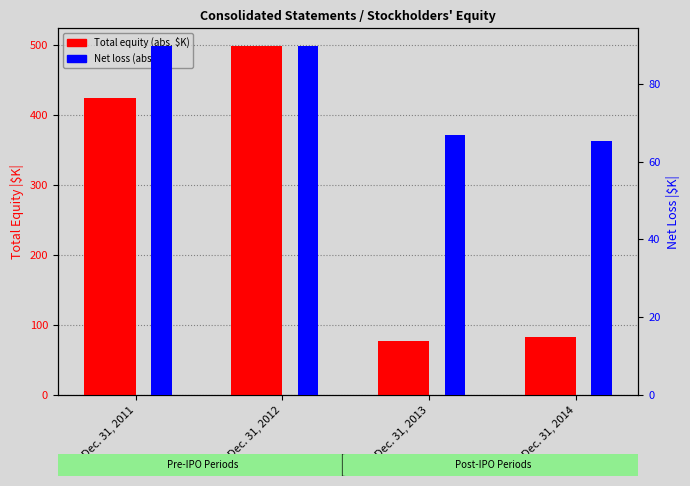

Is the value of Total equity (abs, $K) at Dec. 31, 2013 greater than the value of Net loss (abs, $K) at Dec. 31, 2011?

No